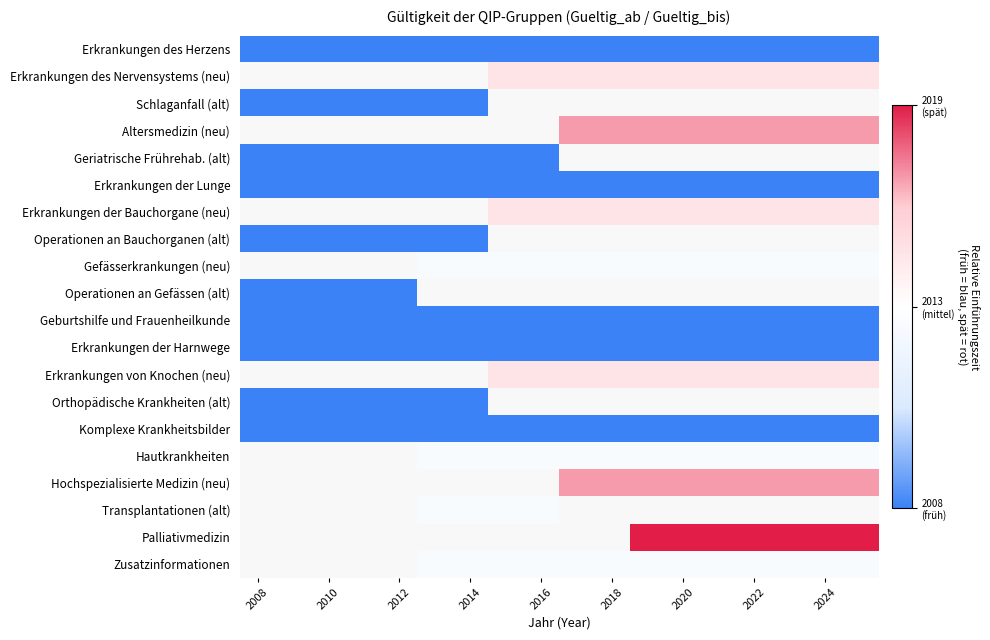

How many data points does each series have?

18